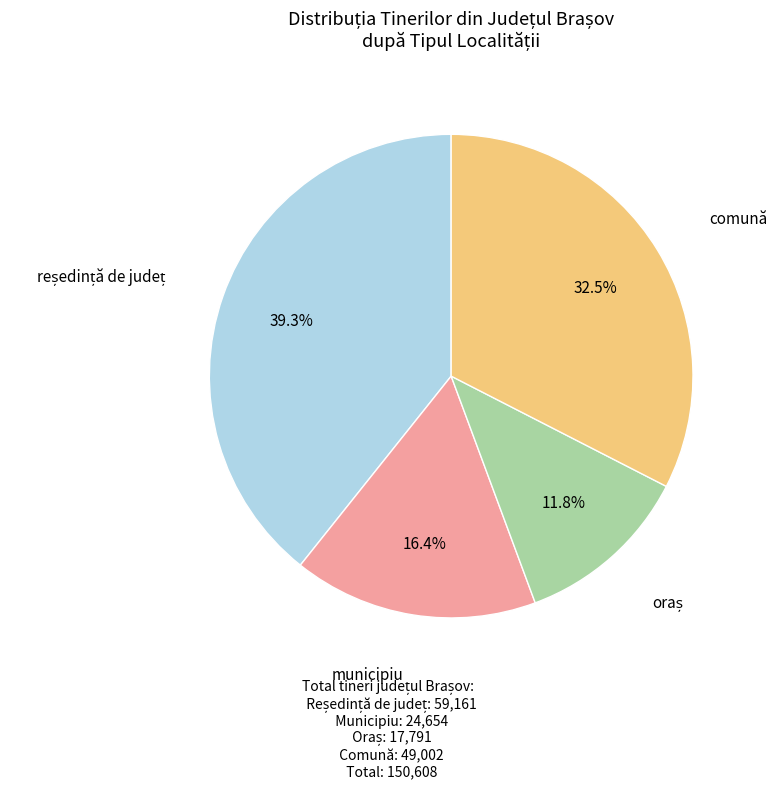

How much of the chart is everything except municipiu?

83.6%